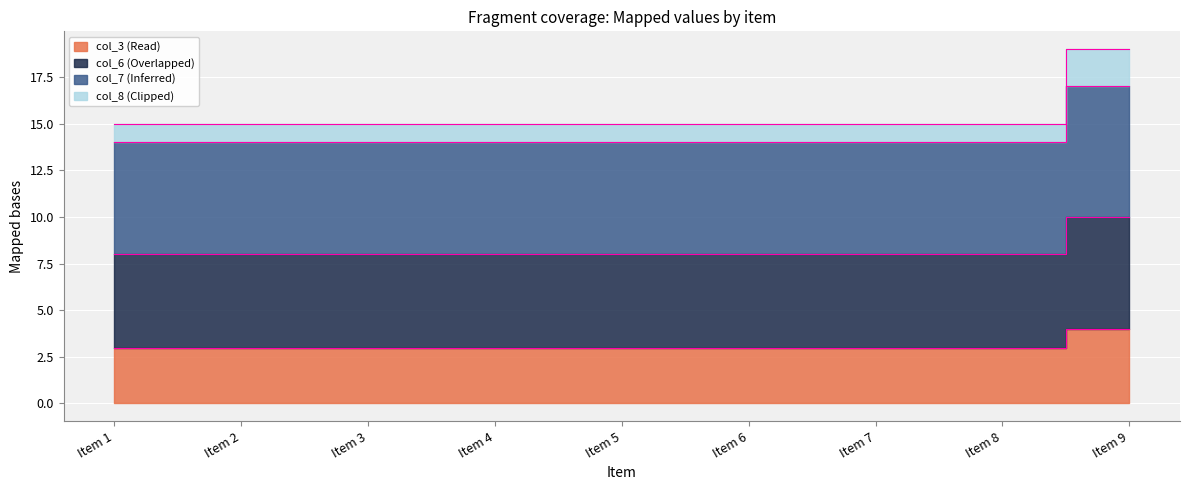

How many series are shown in this chart?

4